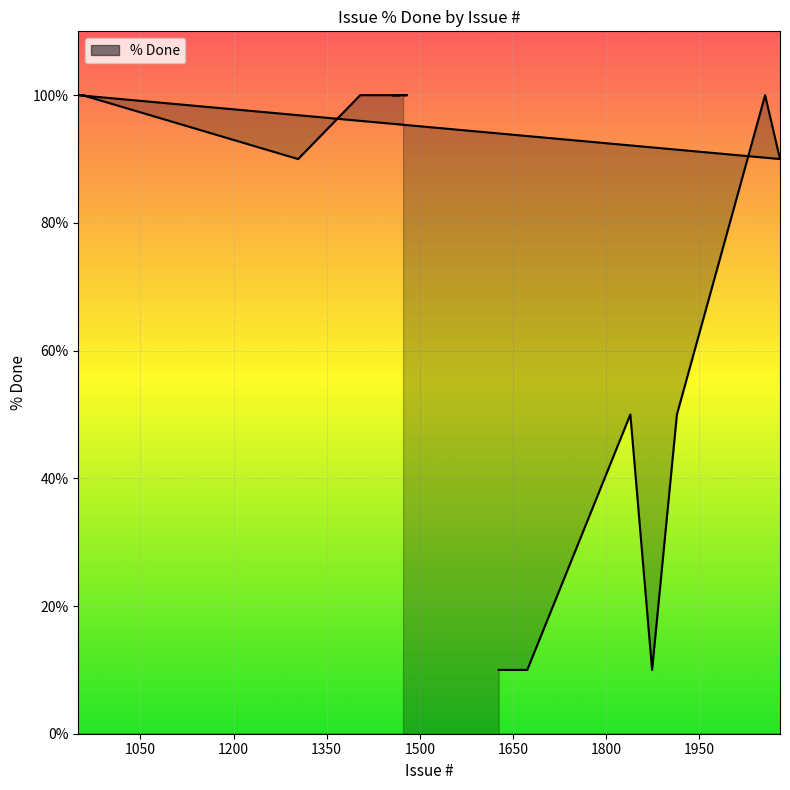

True or false: the data shows 162 at 10.

False